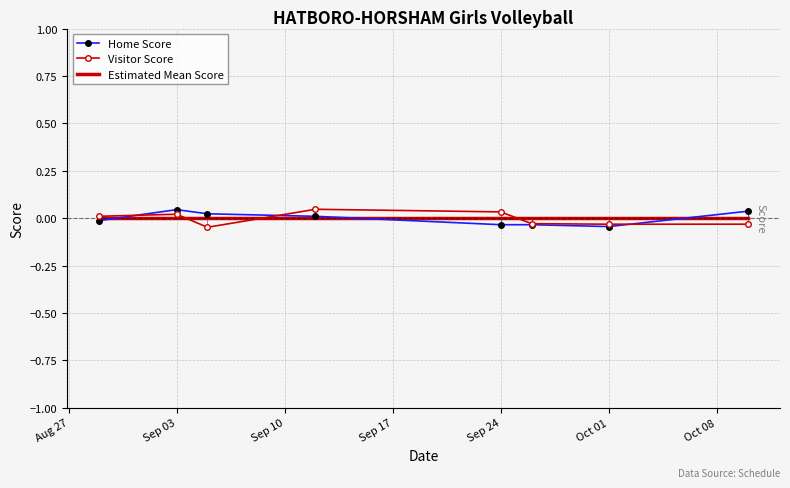

True or false: Estimated Mean Score has a value of 0.0 at Oct 01.

True